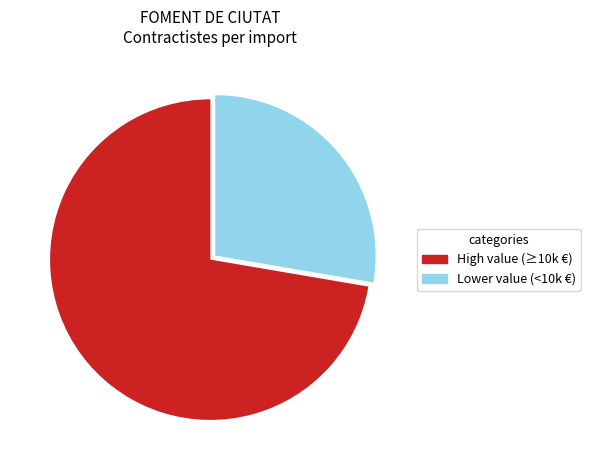

The High value (≥10k €) slice represents 85% of the pie. True or false?

False